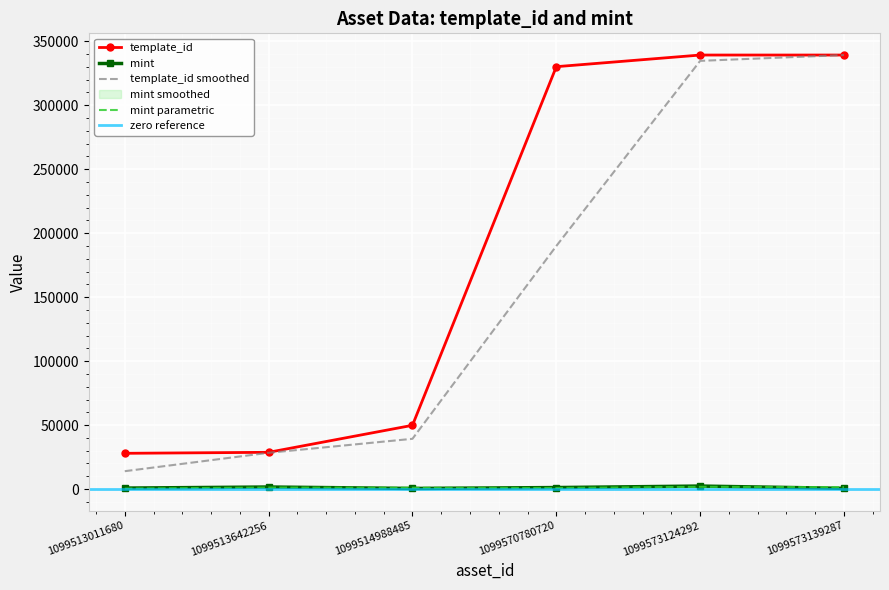

How many data points in mint are above 1199?

2